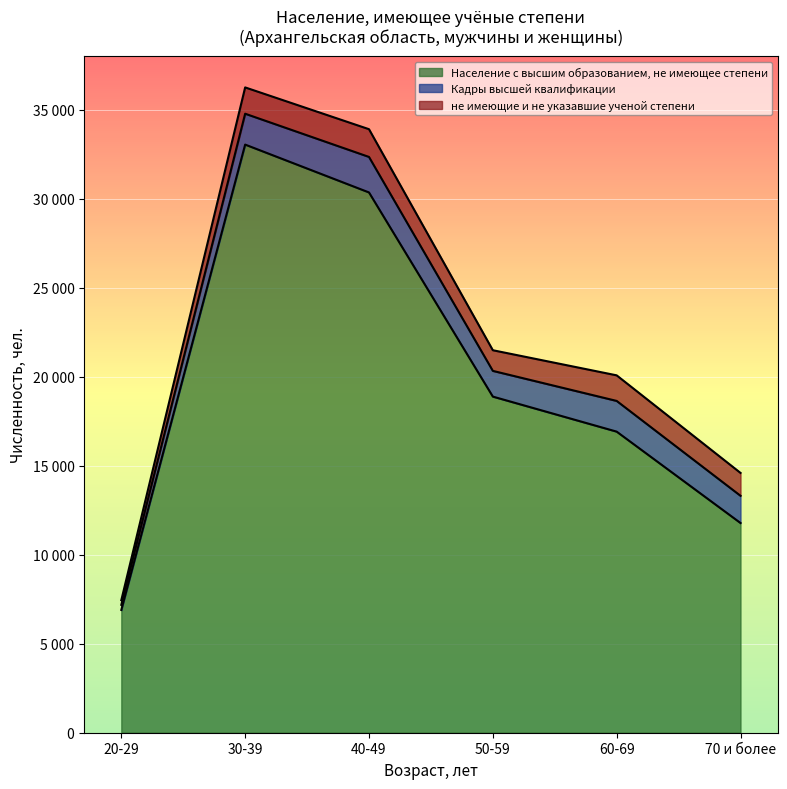

What are all the series names shown in the legend?

Население с высшим образованием, не имеющее степени, Кадры высшей квалификации, не имеющие и не указавшие ученой степени